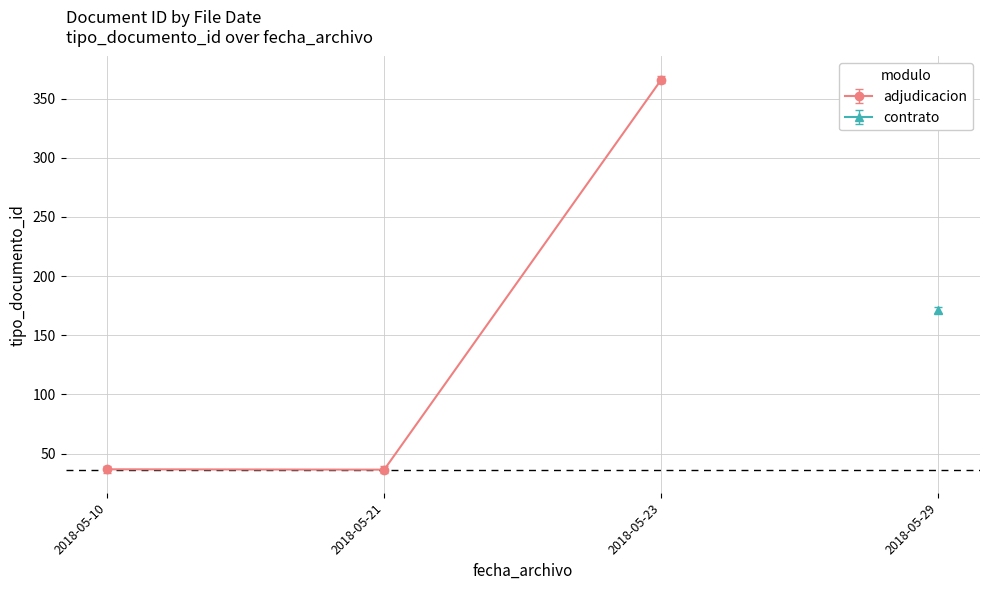

How many lines are shown in the chart?

1